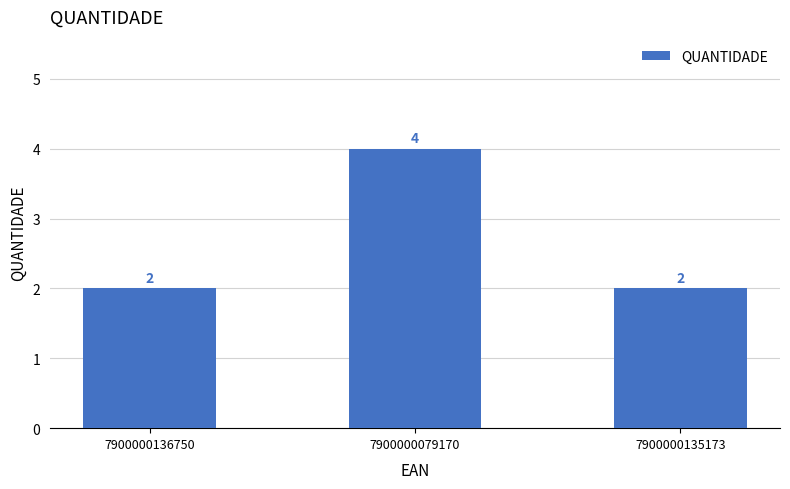

Reading right to left, what are all the values shown in this chart?

7900000135173=2	7900000079170=4	7900000136750=2